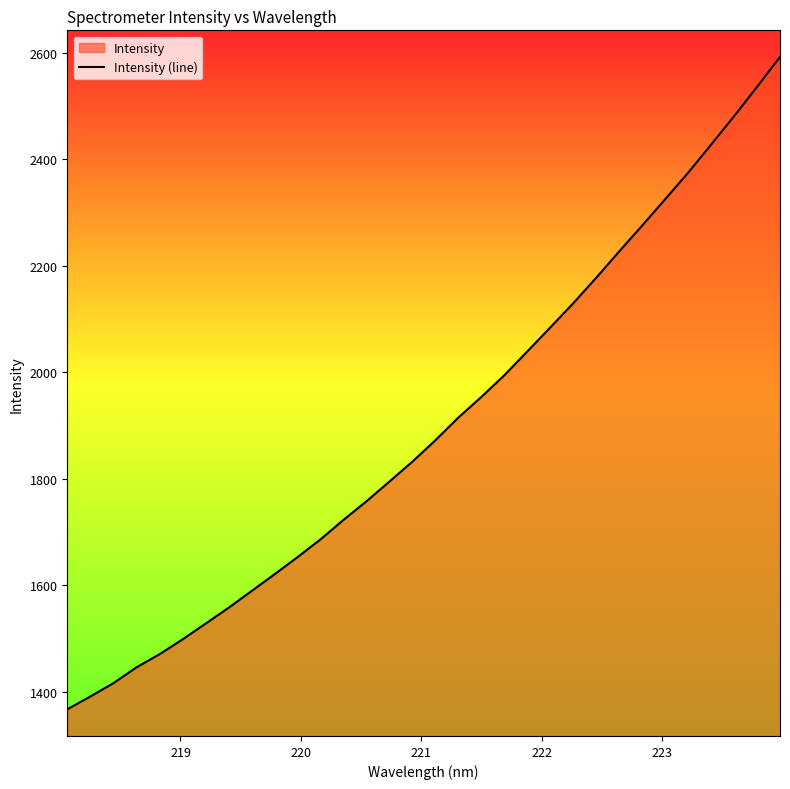

What is the difference between the maximum and second lowest values?

1201.2